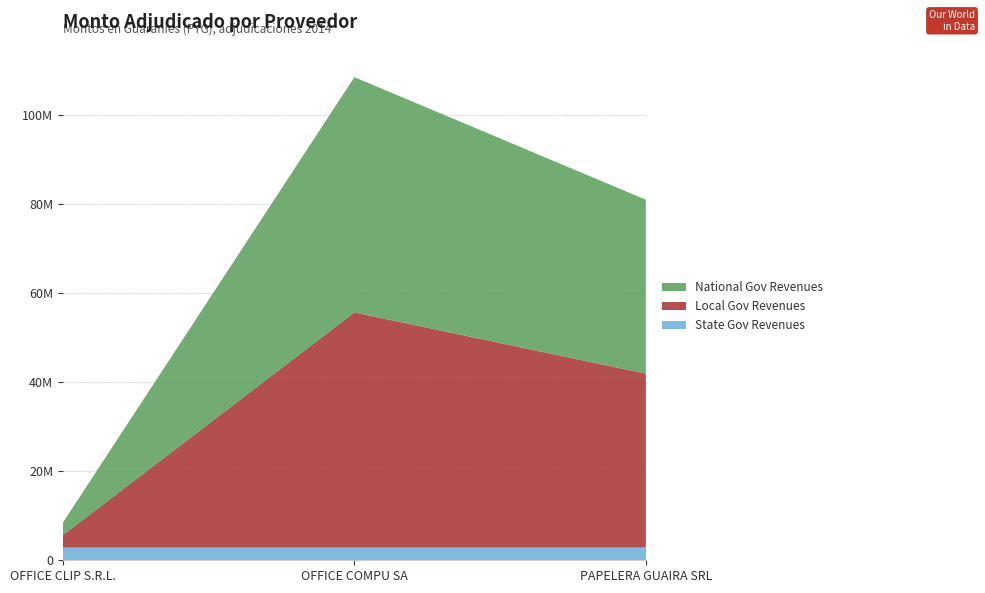

Reading left to right, what are all the values shown in this chart?

State Gov Revenues: 2830000	2830000	2830000
Local Gov Revenues: 2830000	52884800	39110850
National Gov Revenues: 2830000	52884800	39110850